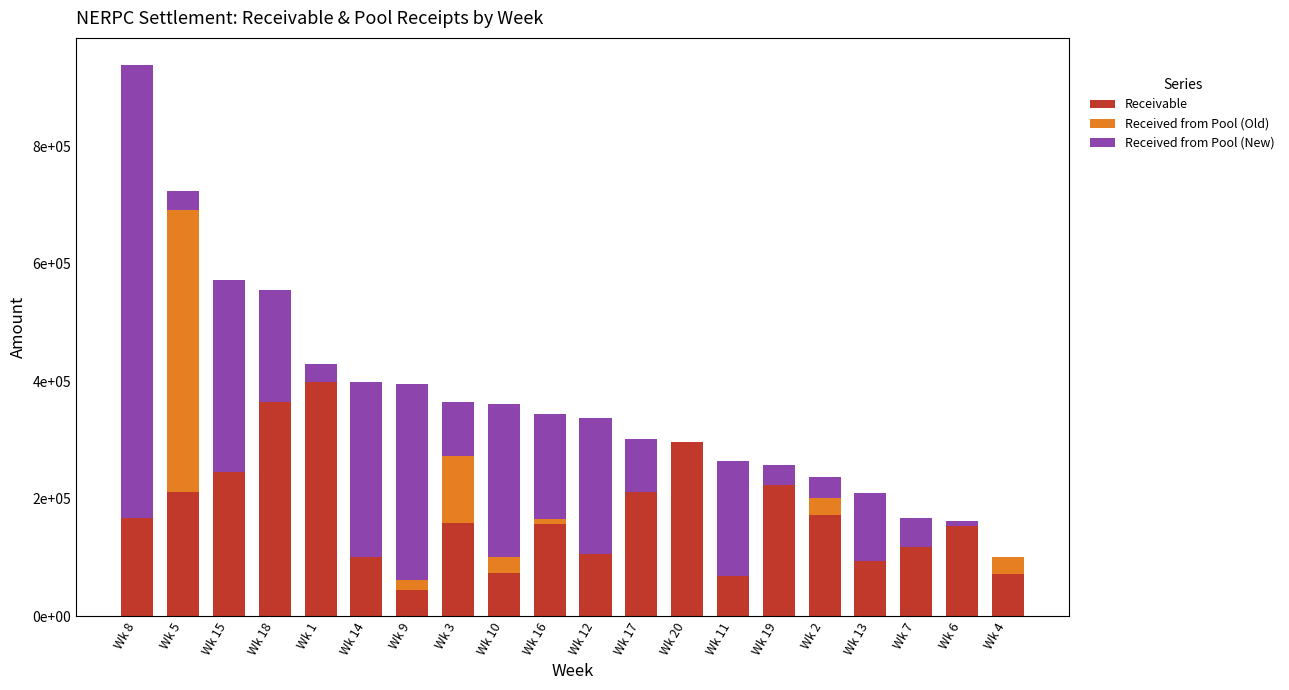

What are all the series names shown in the legend?

Receivable, Received from Pool (Old), Received from Pool (New)